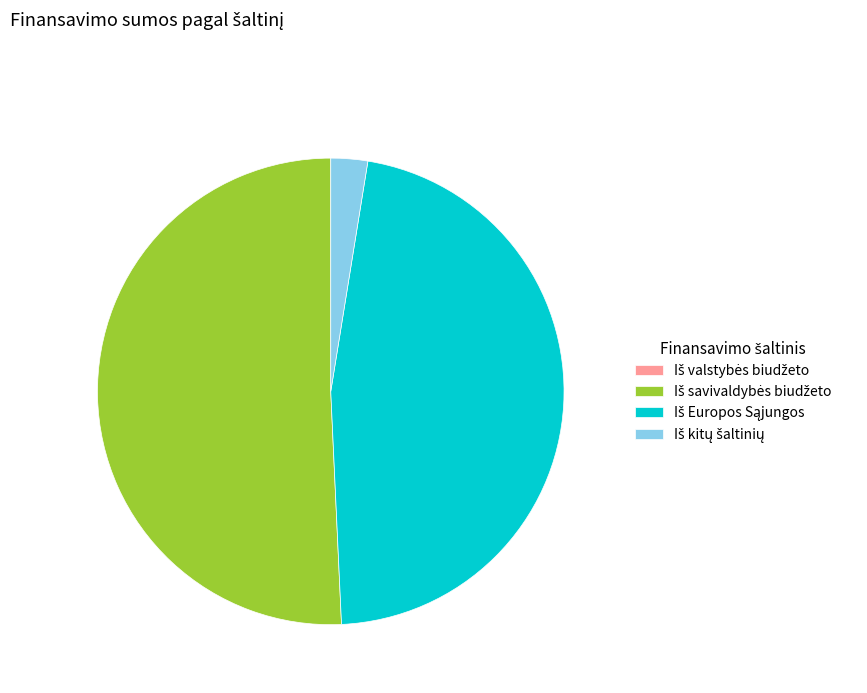

Is there a majority slice in this chart?

Yes